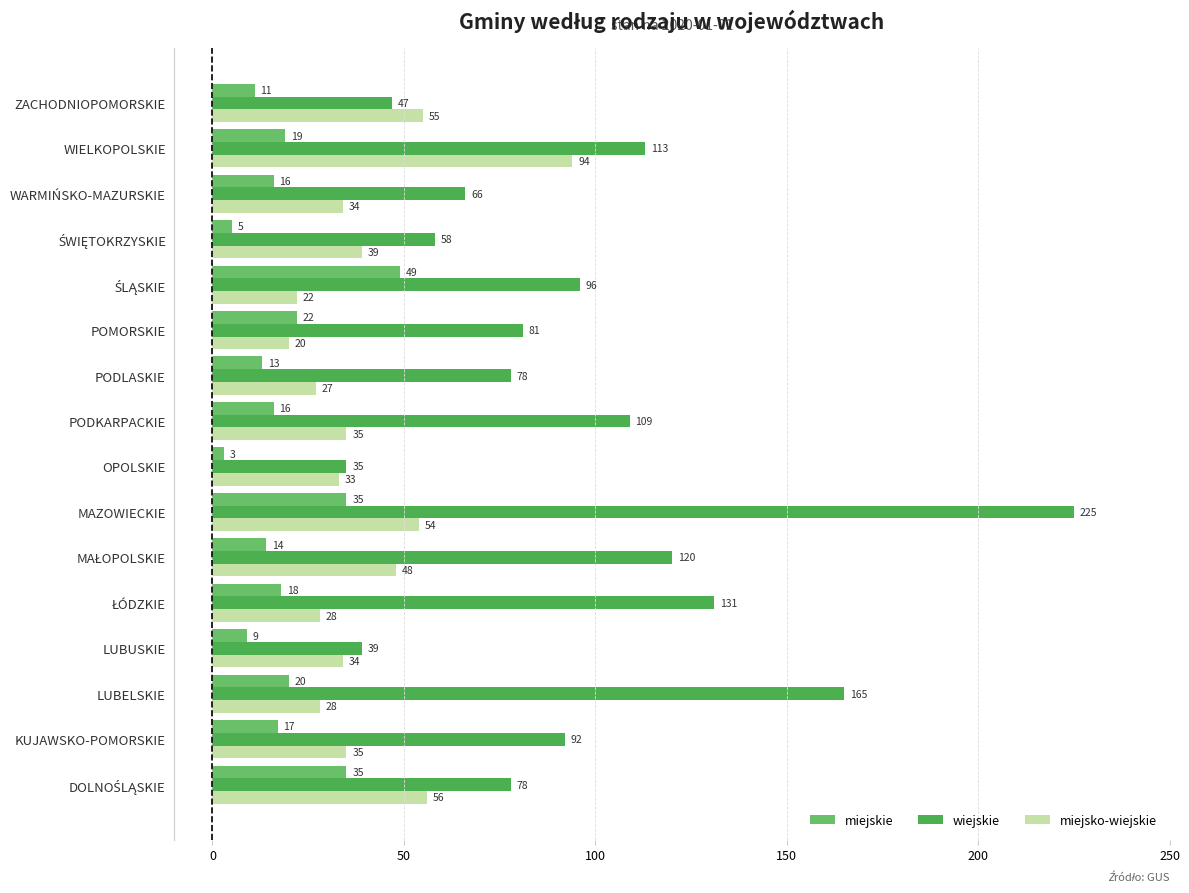

What is the sum of all miejskie values?

302